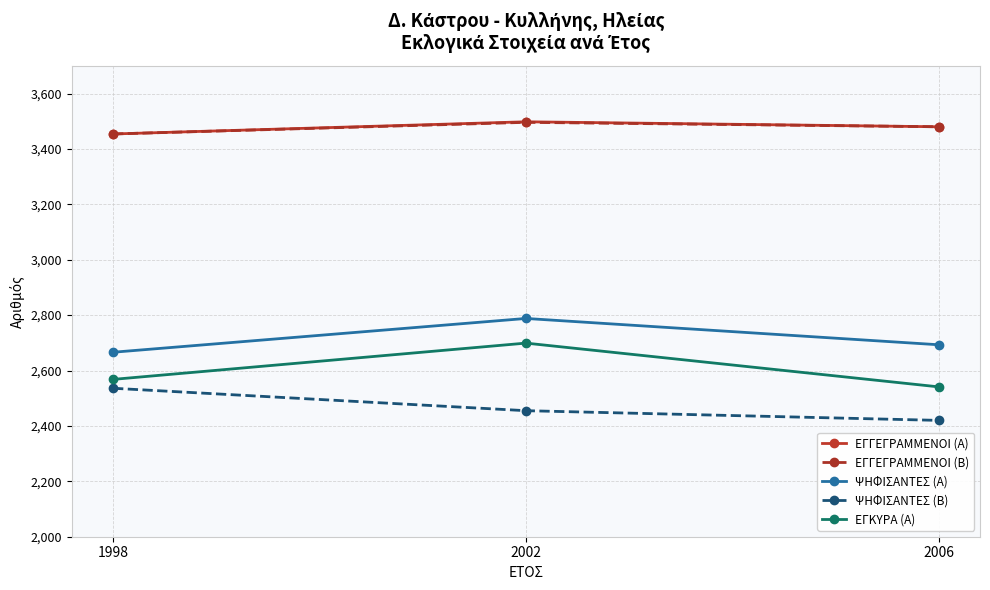

Is the value of ΕΓΚΥΡΑ (Α) at 1998 greater than the value of ΨΗΦΙΣΑΝΤΕΣ (Α) at 2002?

No